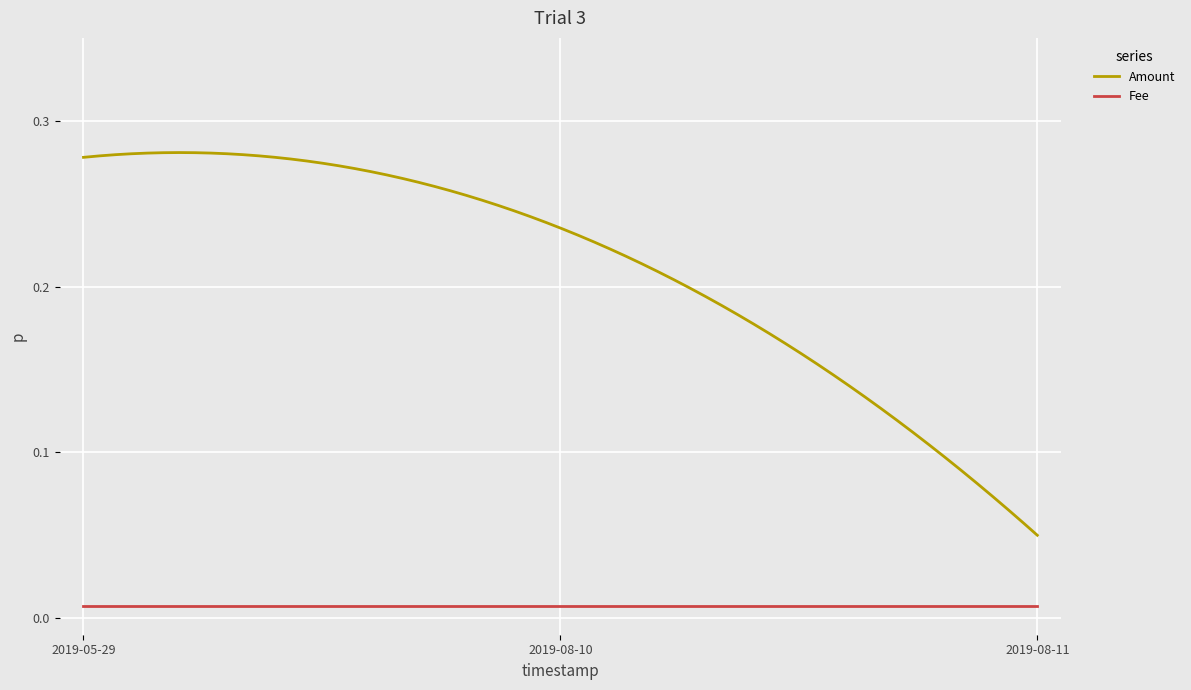

At how many categories does at least one series exceed 0?

300